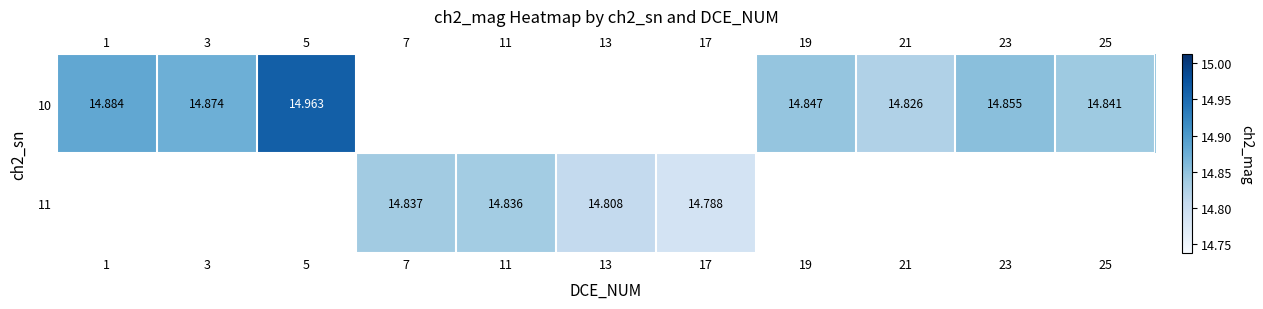

How many positive values does the 10 series have?

7